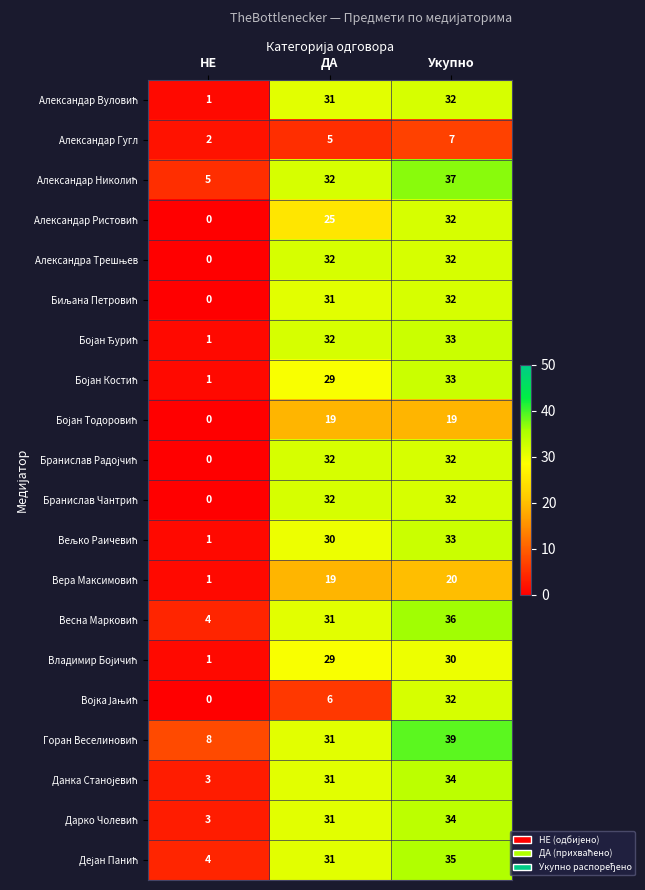

Which category has the highest value across all series?

Укупно